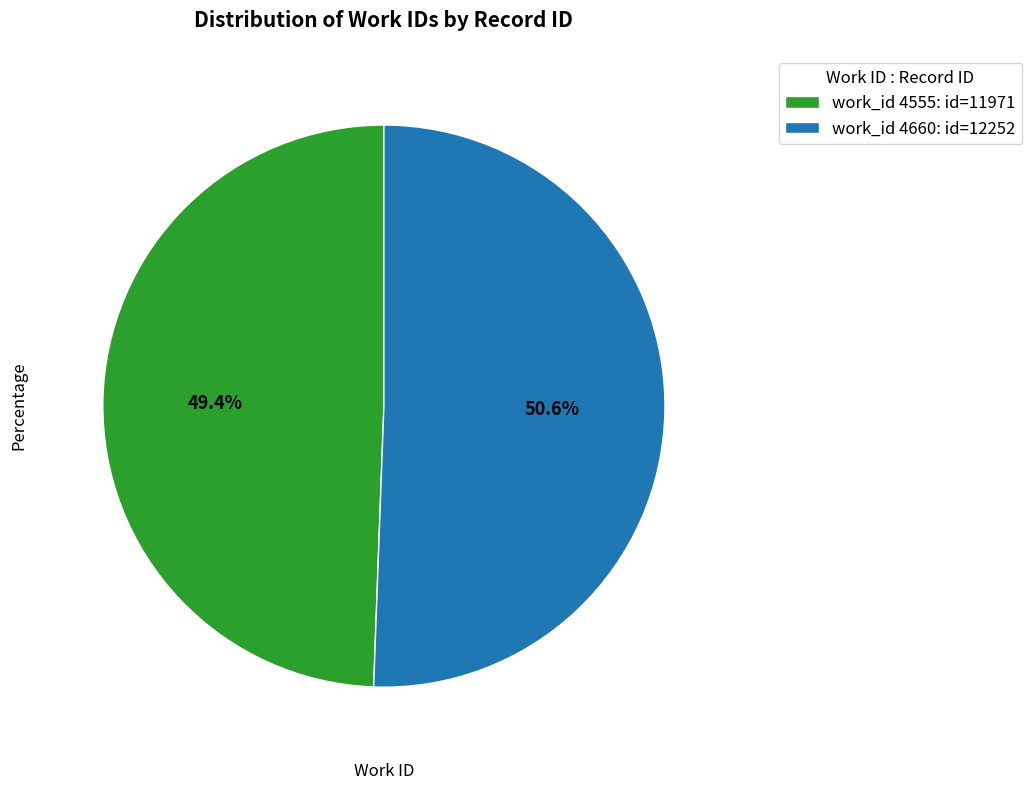

Does work_id 4660: id=12252 represent more than half of the total?

Yes